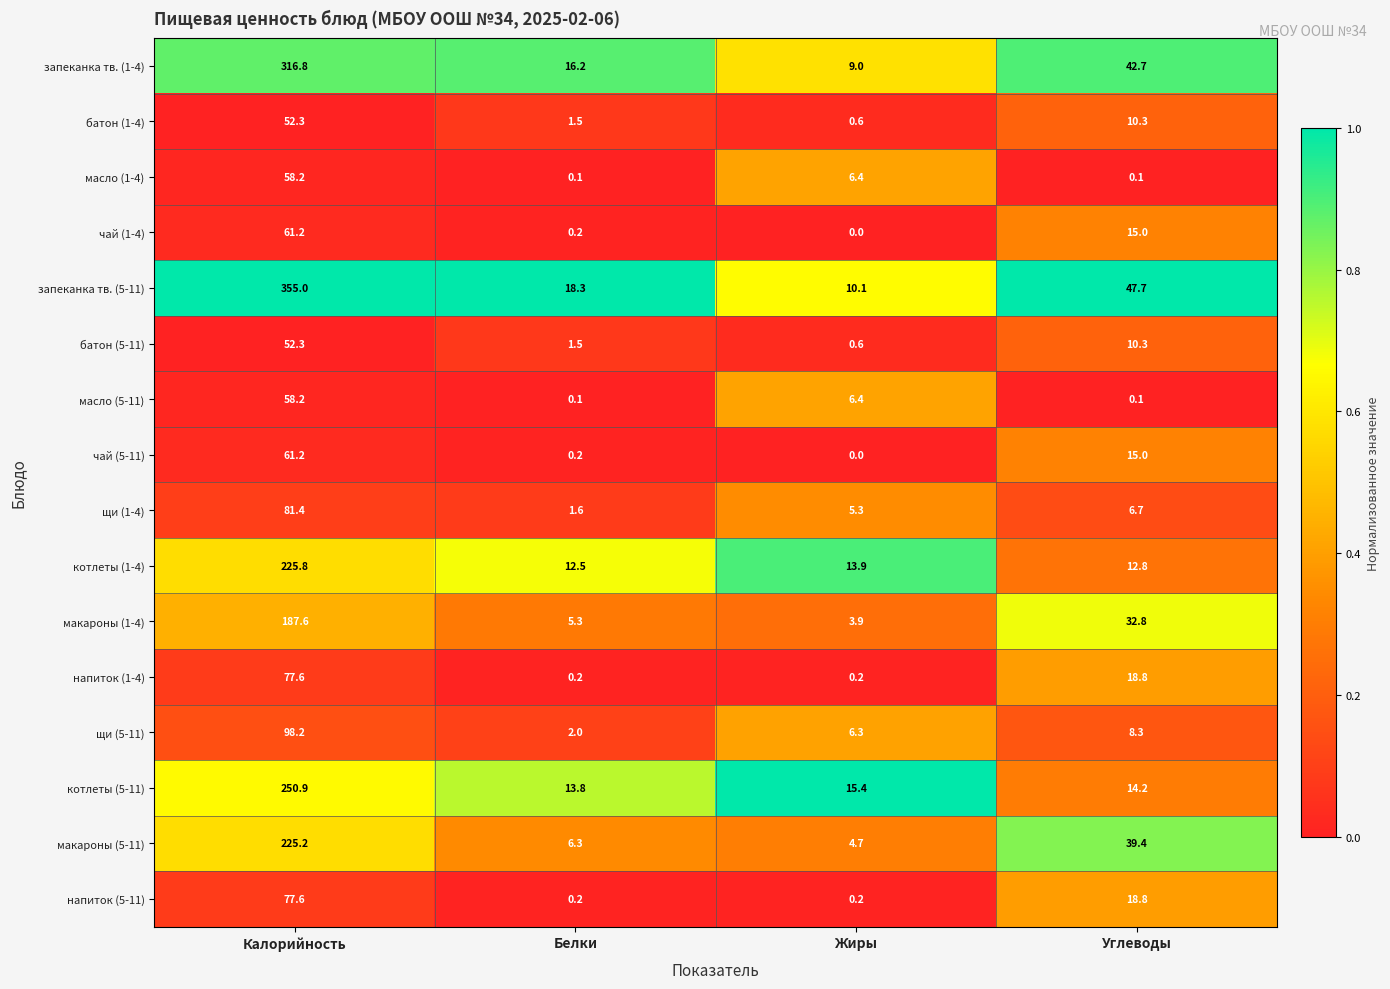

Which category has the lowest value across all series?

Жиры